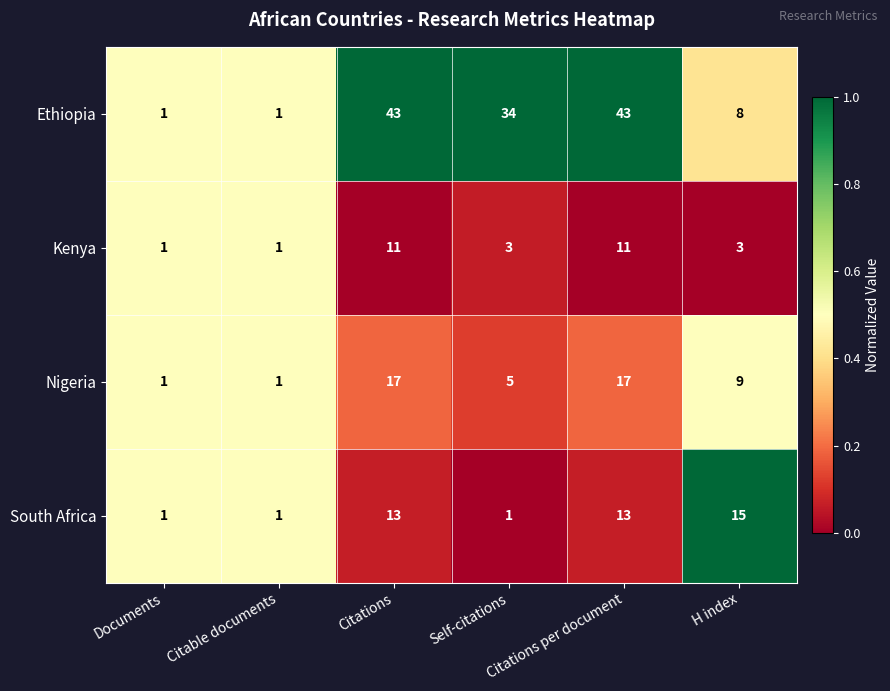

Which series has the largest total across all categories?

Ethiopia